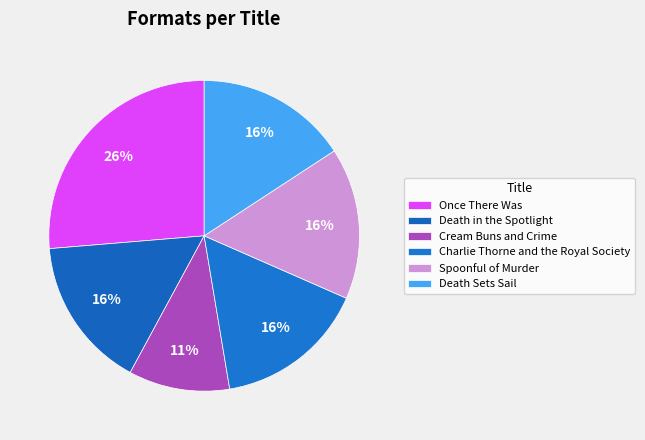

Approximately how many times larger is the value at Cream Buns and Crime compared to Once There Was?

0.4